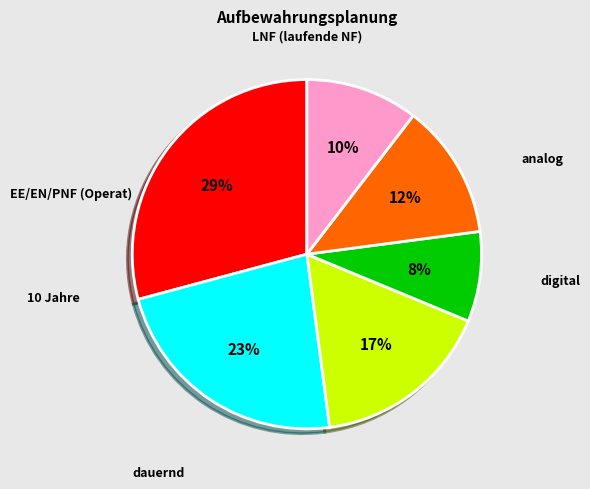

To the nearest percent, what is the difference between the largest and smallest slice percentages?

21%